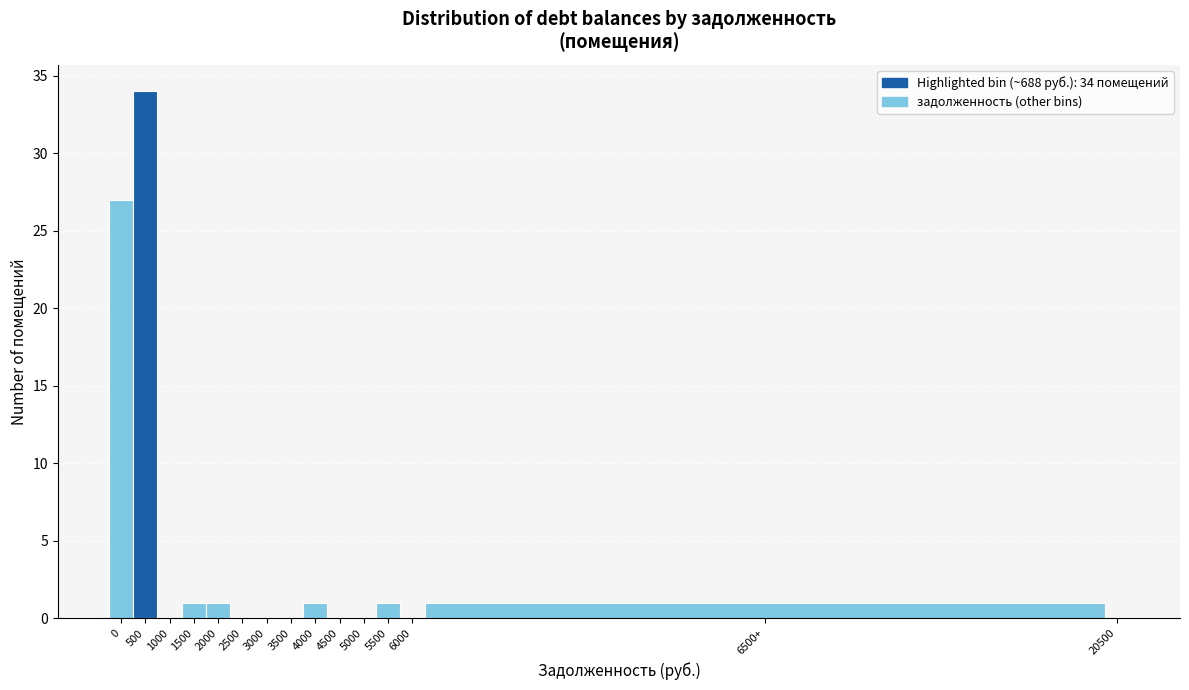

Reading right to left, what are all the values shown in this chart?

20500=0	6500+=1	6000=0	5500=1	5000=0	4500=0	4000=1	3500=0	3000=0	2500=0	2000=1	1500=1	1000=0	500=34	0=27